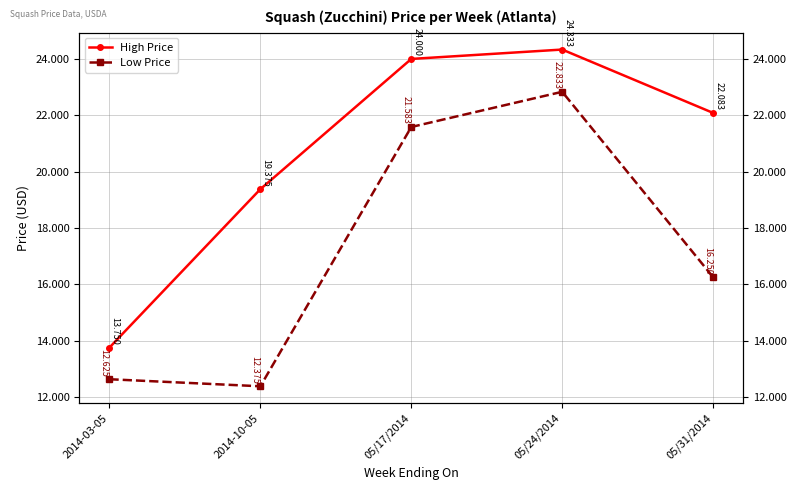

What is the sum of the Low Price values at 2014-03-05 and 2014-10-05?

25.0